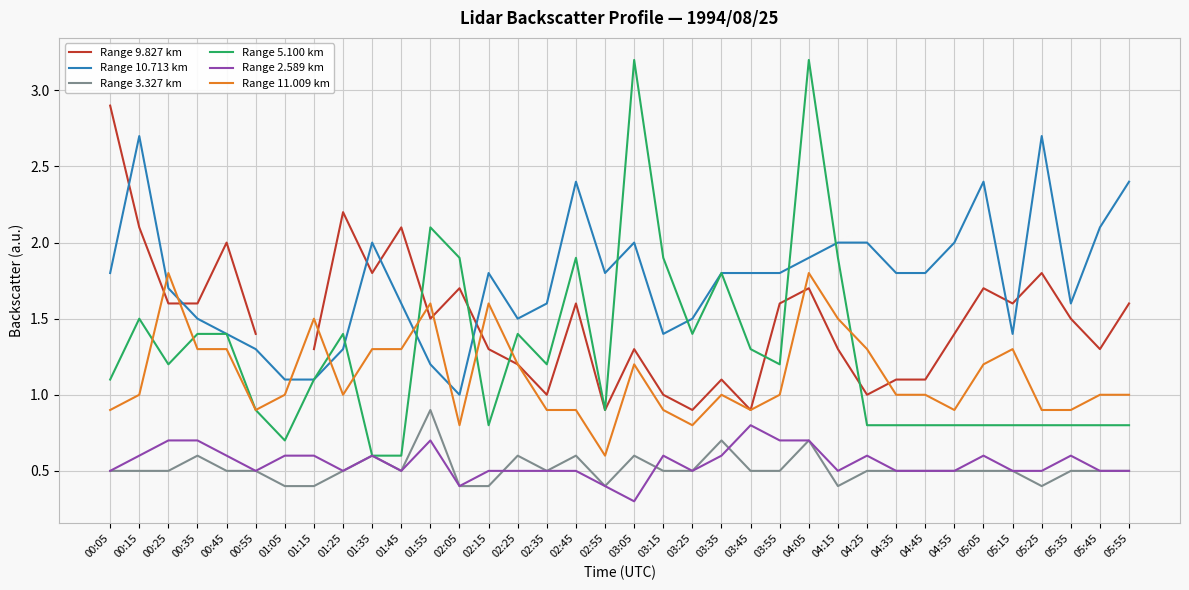

What is the sum of the Range 10.713 km values at 04:15 and 03:15?

3.4